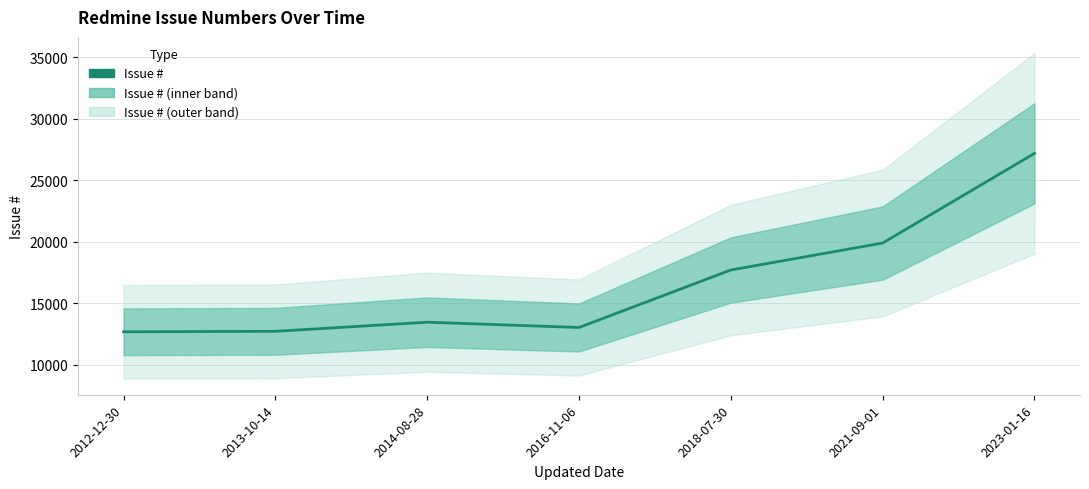

What is the smallest value displayed?

12664